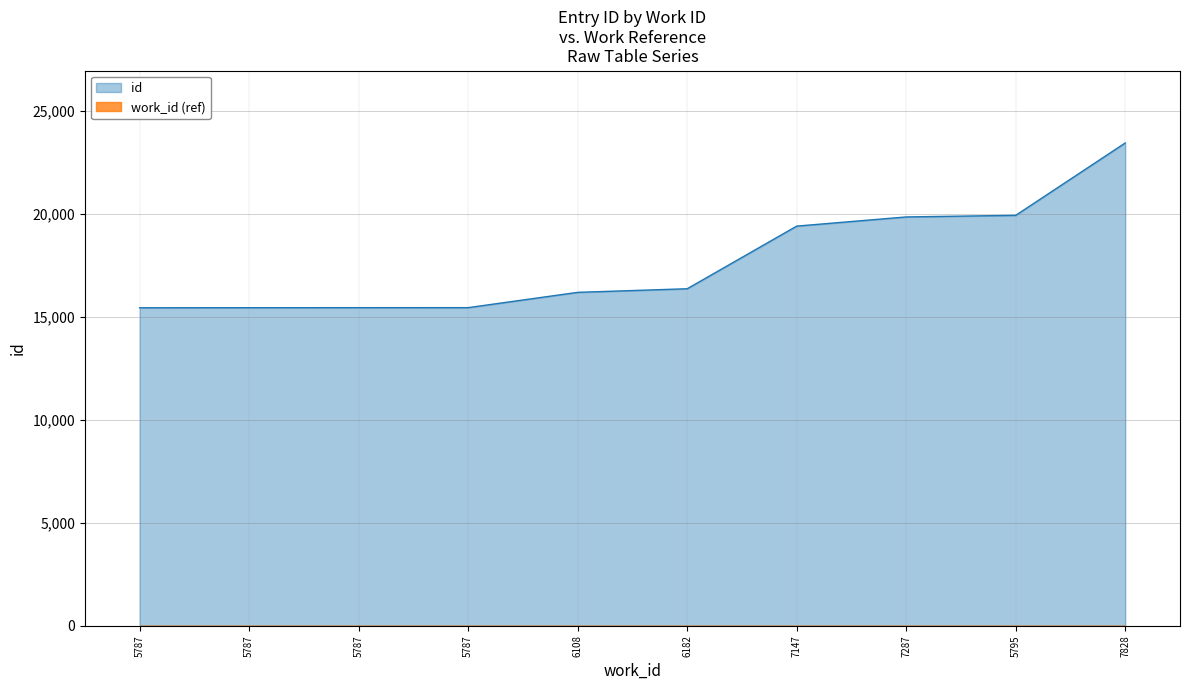

What is the label of the 9th point from the right?

5787